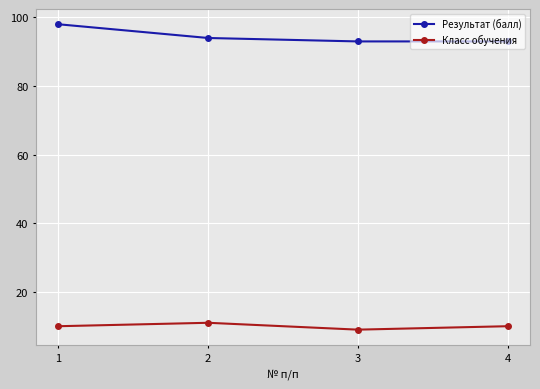

What is the maximum value shown in the chart?

98